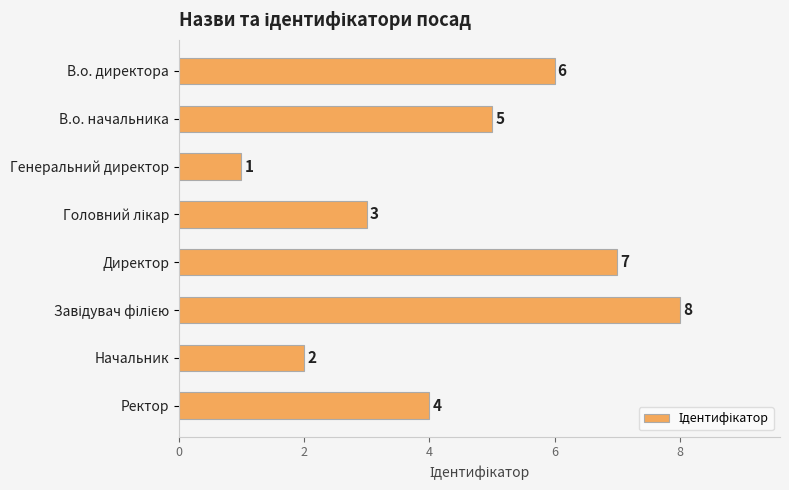

True or false: the data shows 6 at Ректор.

False